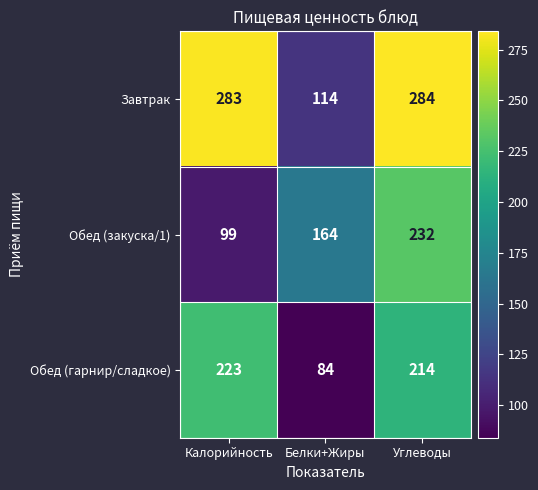

Rank the series at Углеводы from lowest to highest value.

Обед (гарнир/сладкое), Обед (закуска/1), Завтрак